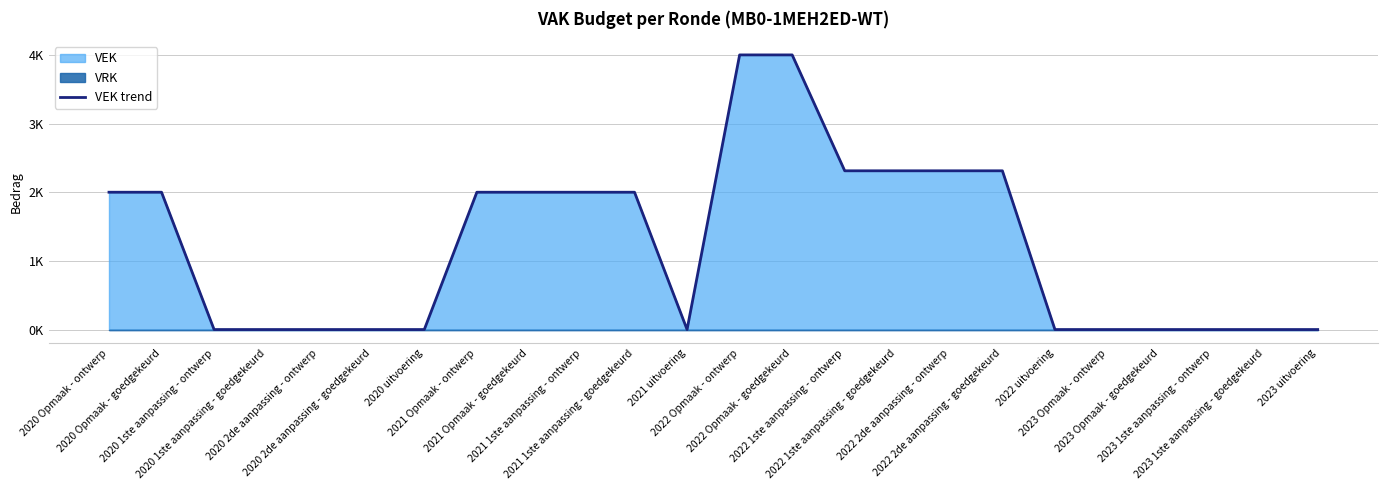

Where is the data nearest to the value 2000?

2020 Opmaak - ontwerp